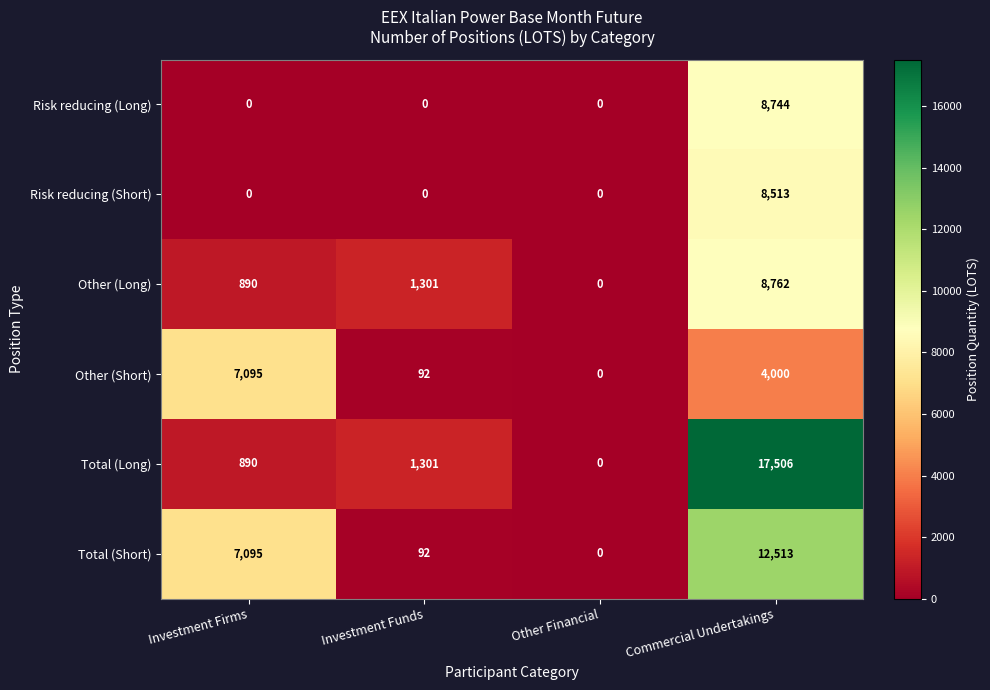

What is the difference between the Other (Long) values at Investment Funds and Other Financial?

1301